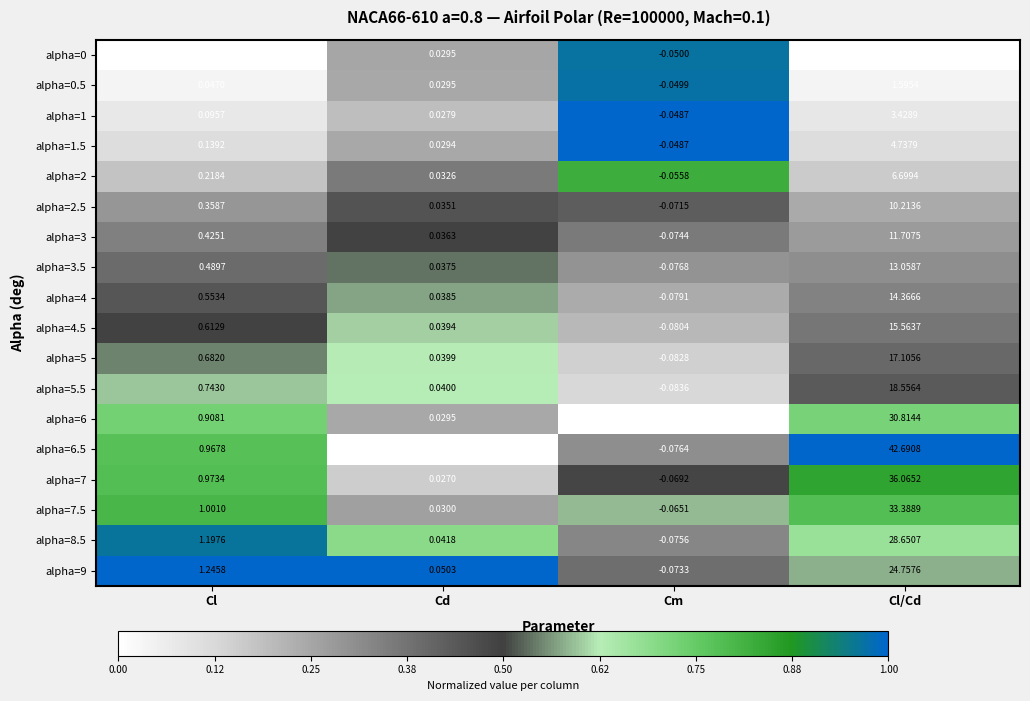

At which label does alpha=5 first exceed 0?

Cl